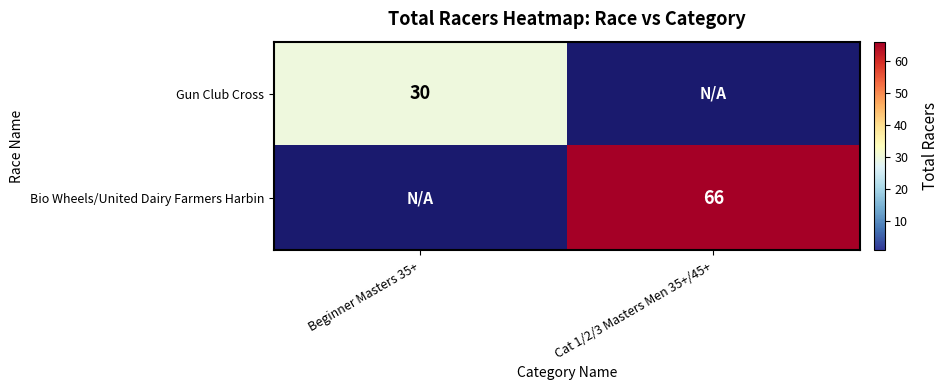

What is the total value across all series at Beginner Masters 35+?

30